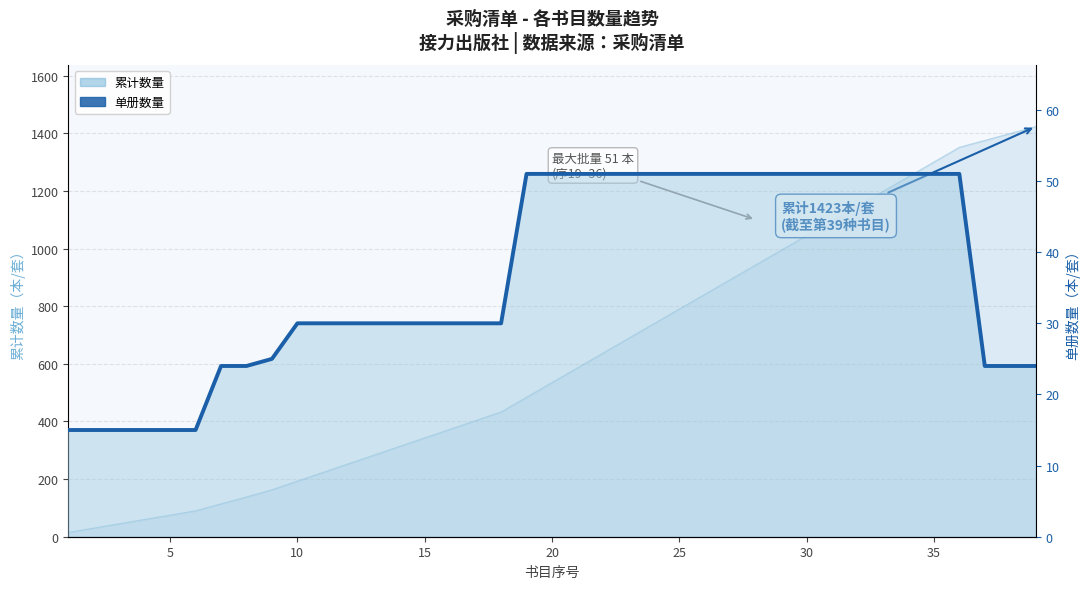

What is the sum of all values?

1423